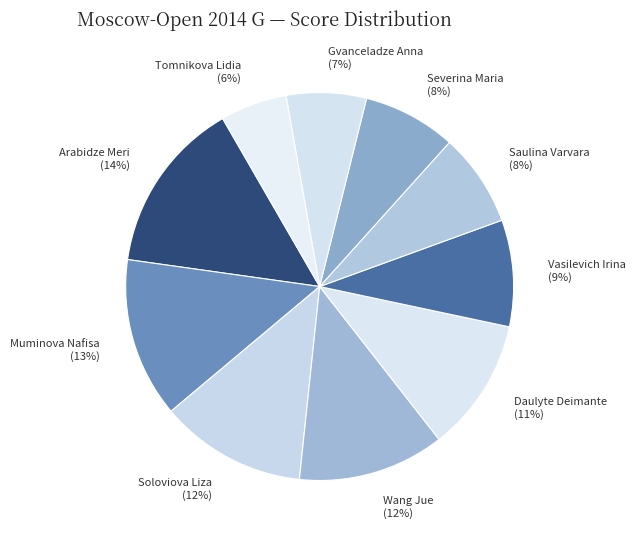

To the nearest percent, what portion does Muminova Nafisa represent?

13%